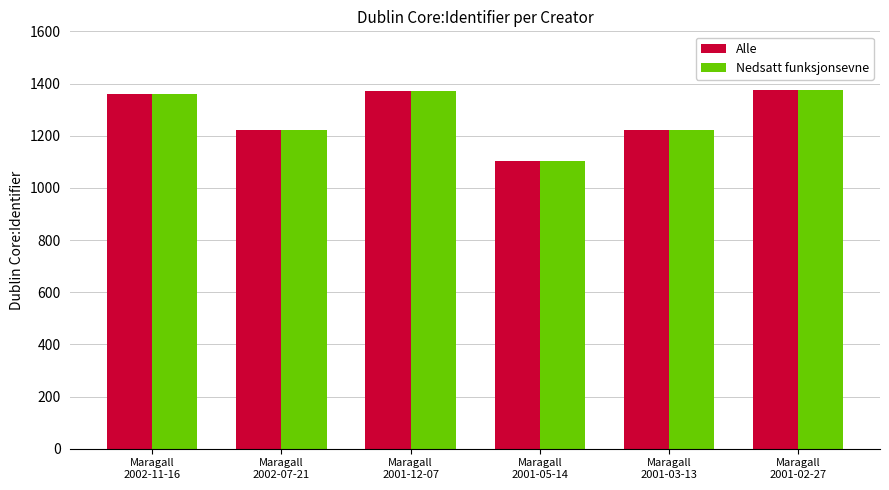

What is the greatest value displayed?

1376